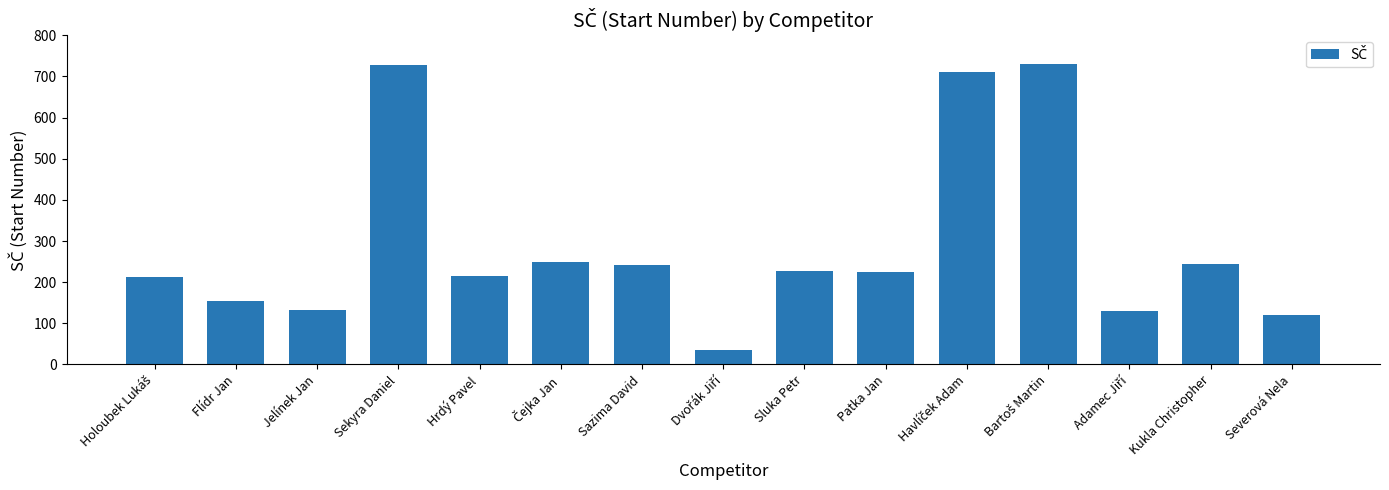

What is the sum of all values?

4355